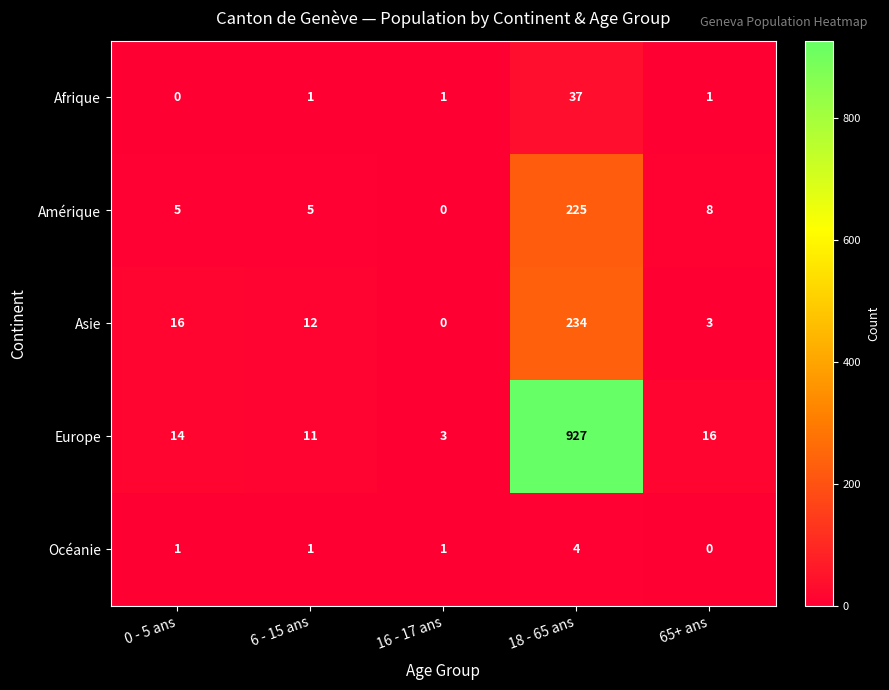

Between 6 - 15 ans and 65+ ans, which series saw the biggest shift?

Asie